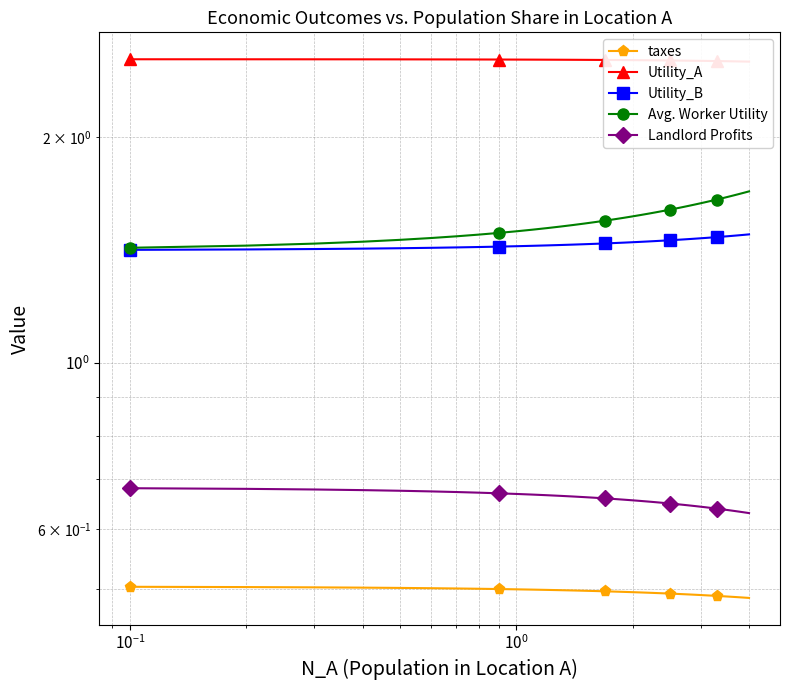

How many lines are shown in the chart?

5